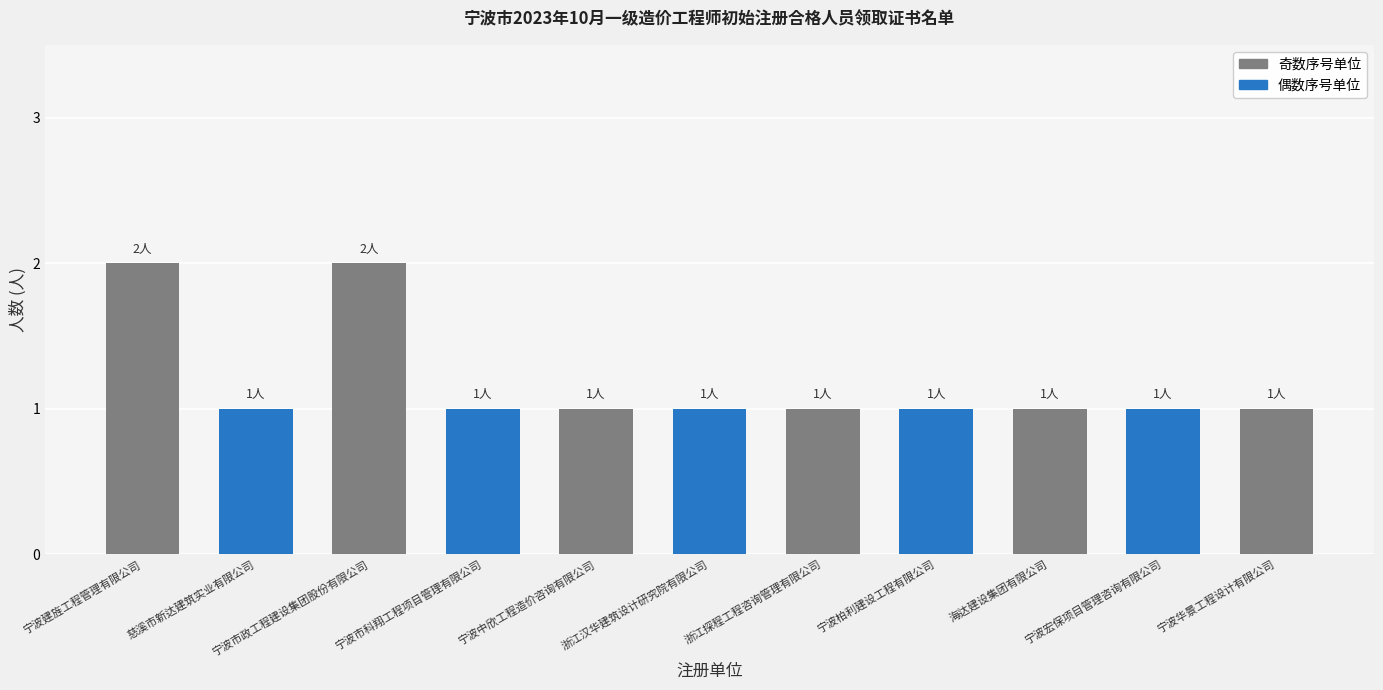

What is the label of the 8th bar from the right?

宁波市科翔工程项目管理有限公司